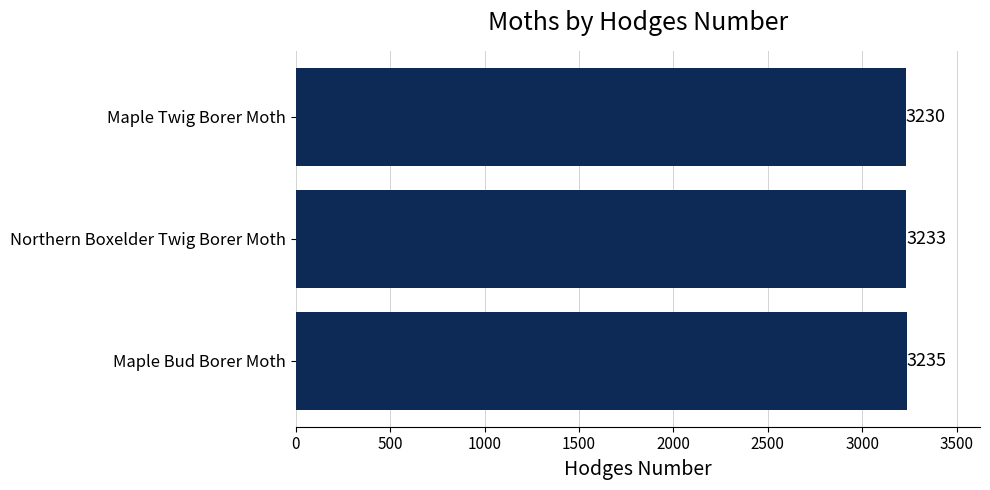

What is the minimum value shown in the chart?

3230